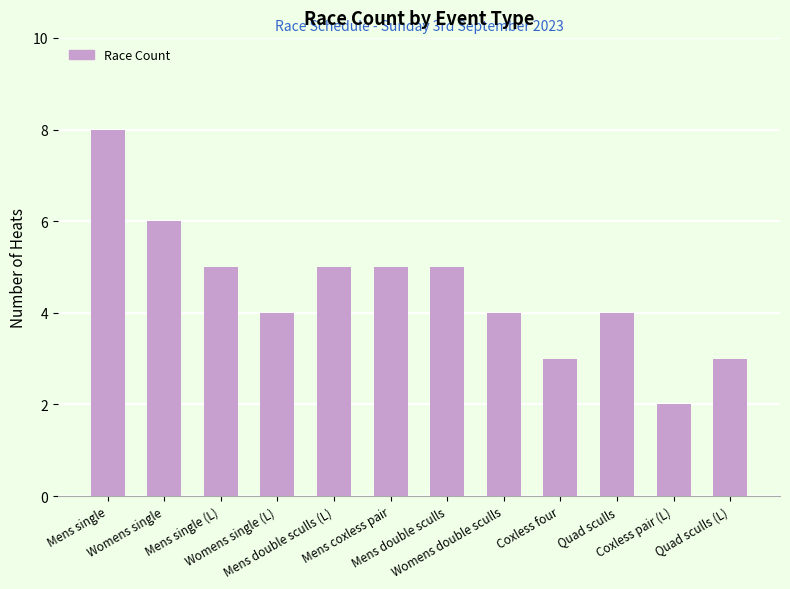

Reading left to right, list all the values displayed in this chart.

8	6	5	4	5	5	5	4	3	4	2	3